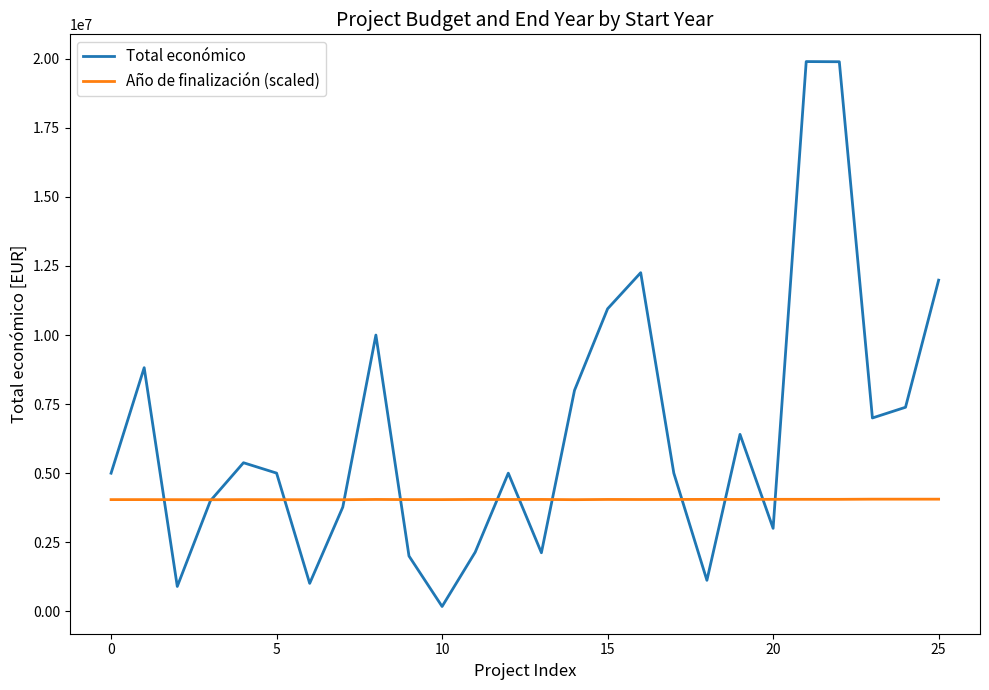

What are all the series names shown in the legend?

Total económico, Año de finalización (scaled)